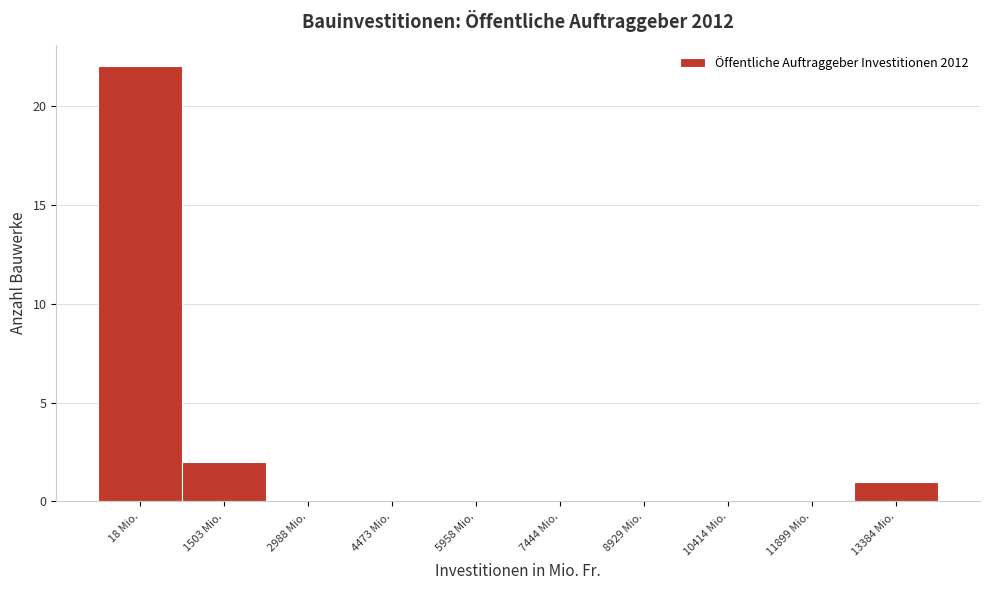

Reading right to left, extract all data points from this chart.

13384 Mio.=1	11899 Mio.=0	10414 Mio.=0	8929 Mio.=0	7444 Mio.=0	5958 Mio.=0	4473 Mio.=0	2988 Mio.=0	1503 Mio.=2	18 Mio.=22